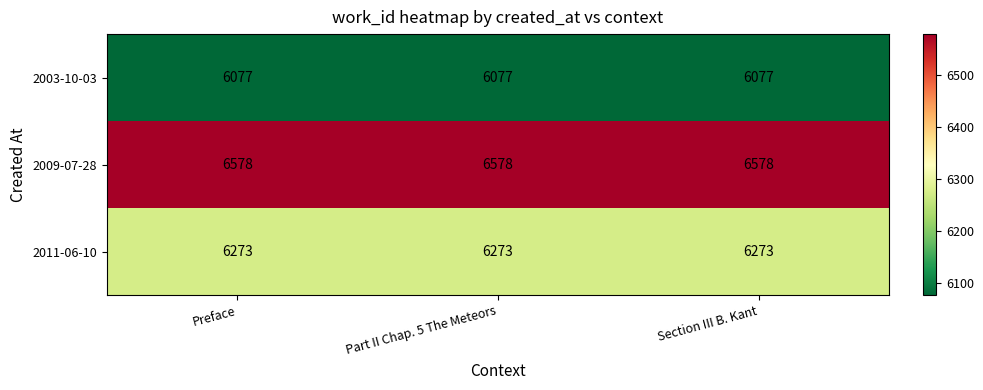

The value of 2011-06-10 at Part II Chap. 5 The Meteors is 10199. True or false?

False